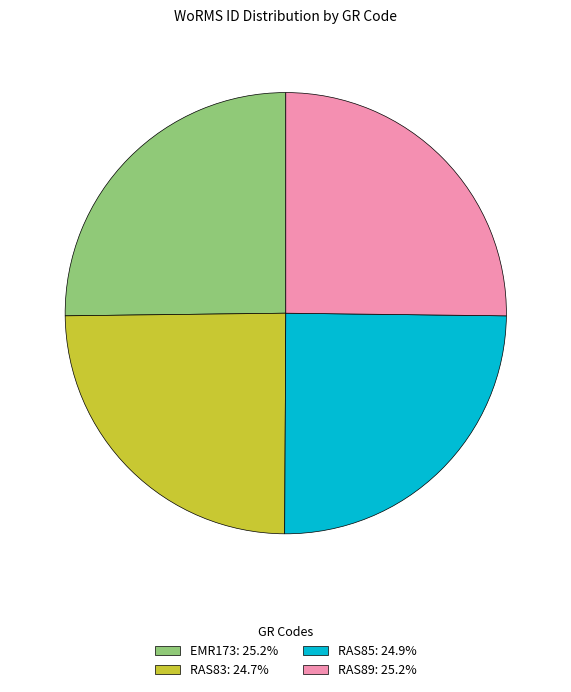

Approximately how many times larger is the value at RAS89 compared to RAS83?

1.0